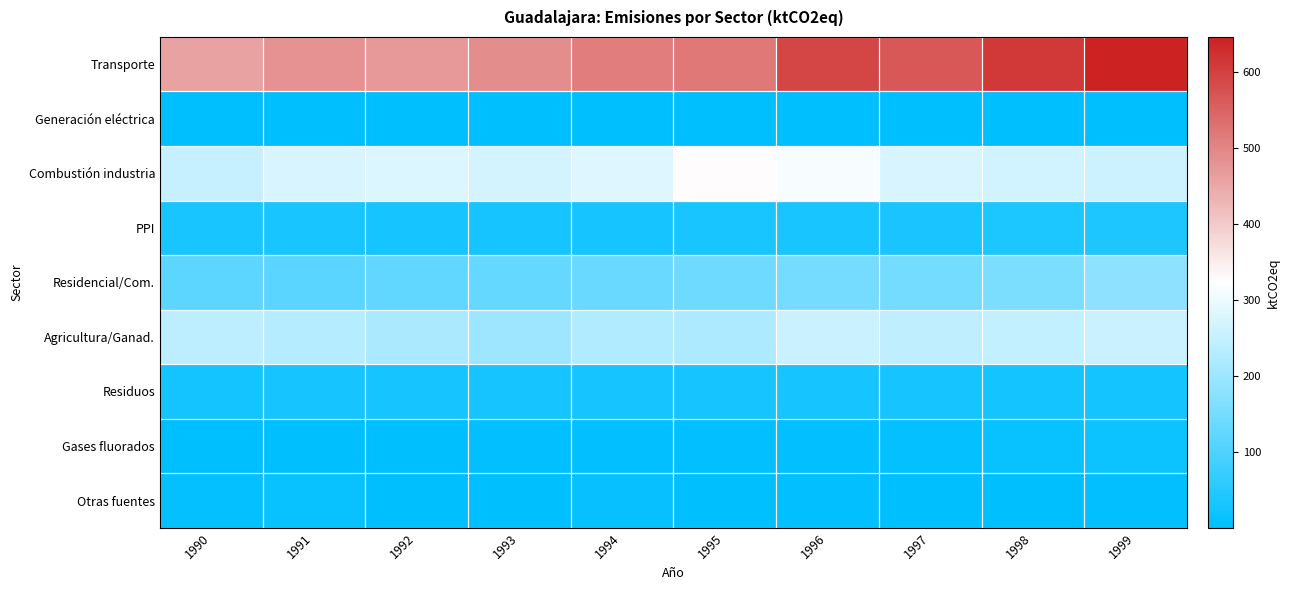

What is the total value across all series at 1996?

1378.2